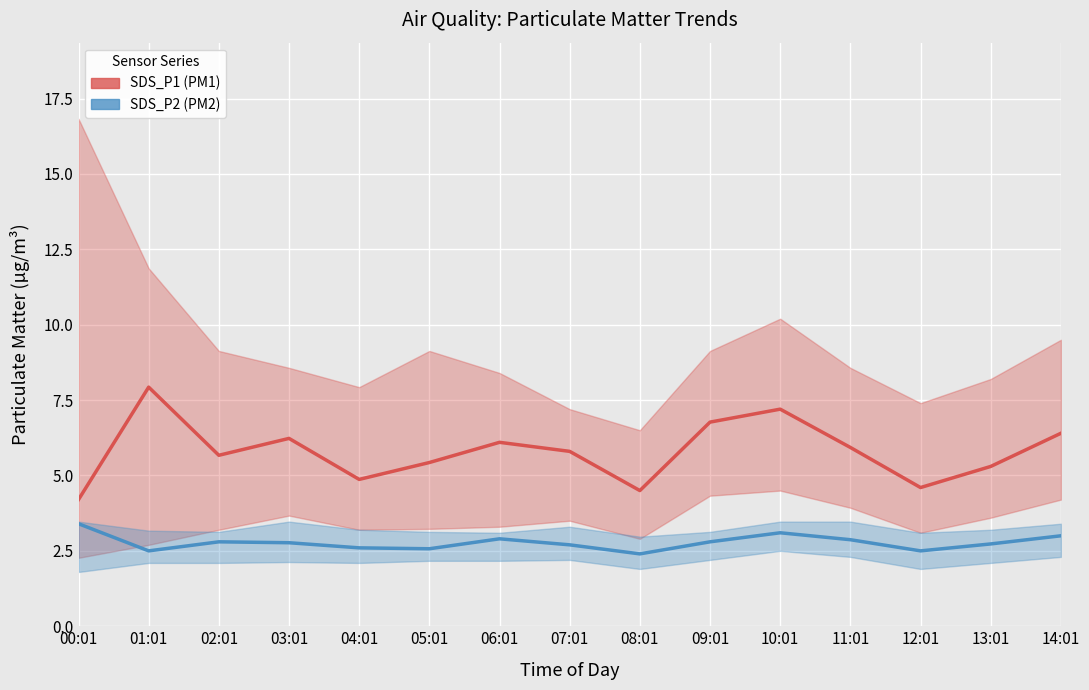

What is the average value of the SDS_P2 series?

2.8